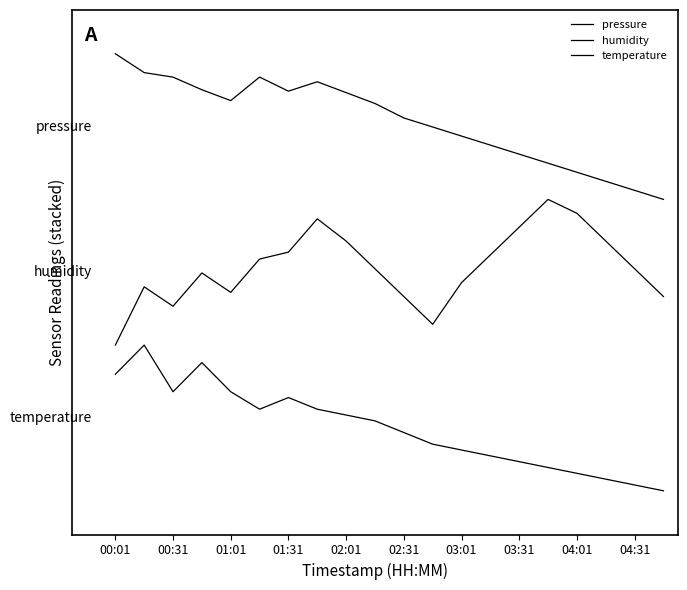

Which label corresponds to the largest value in the chart?

00:01